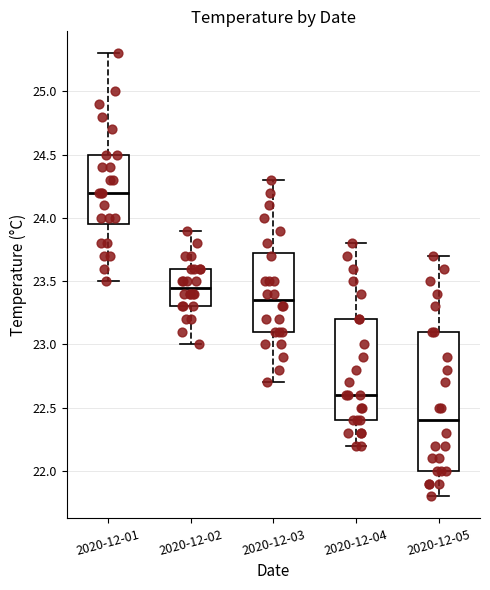

Where does the lower whisker of the box for 2020-12-01 end on the y-axis? The values are not printed on the chart, so give them approximately, as read against the axis.

23.50